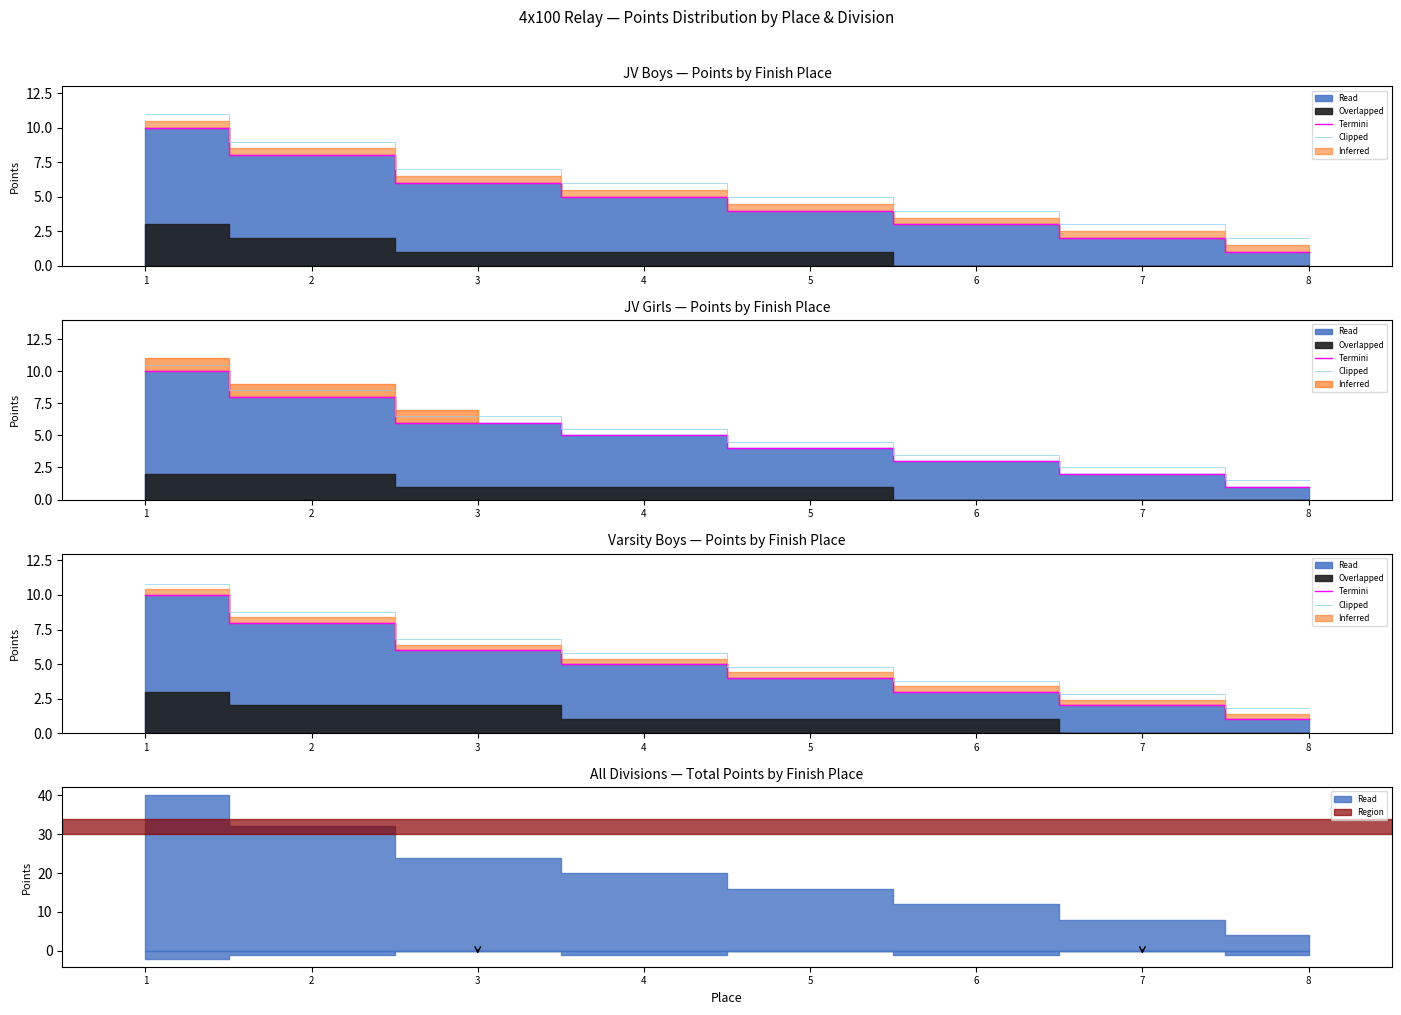

At which category is the sum across all series the highest?

1